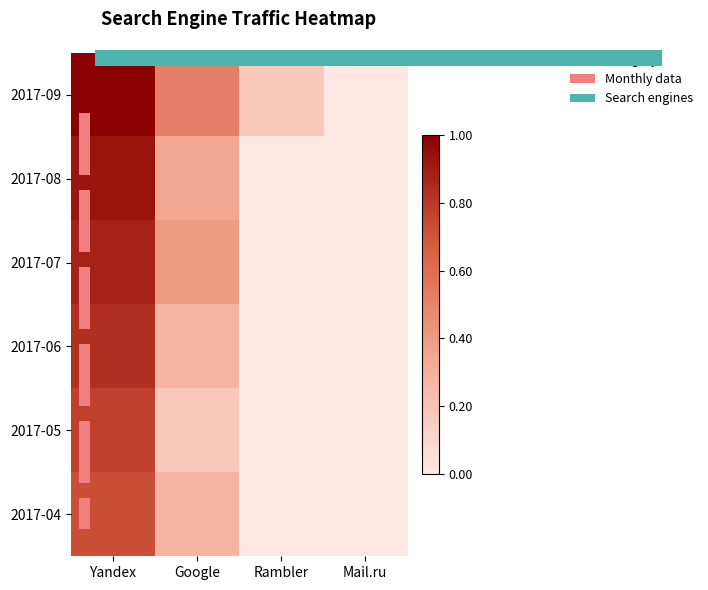

What is the highest value of the 2017-07 series?

0.9